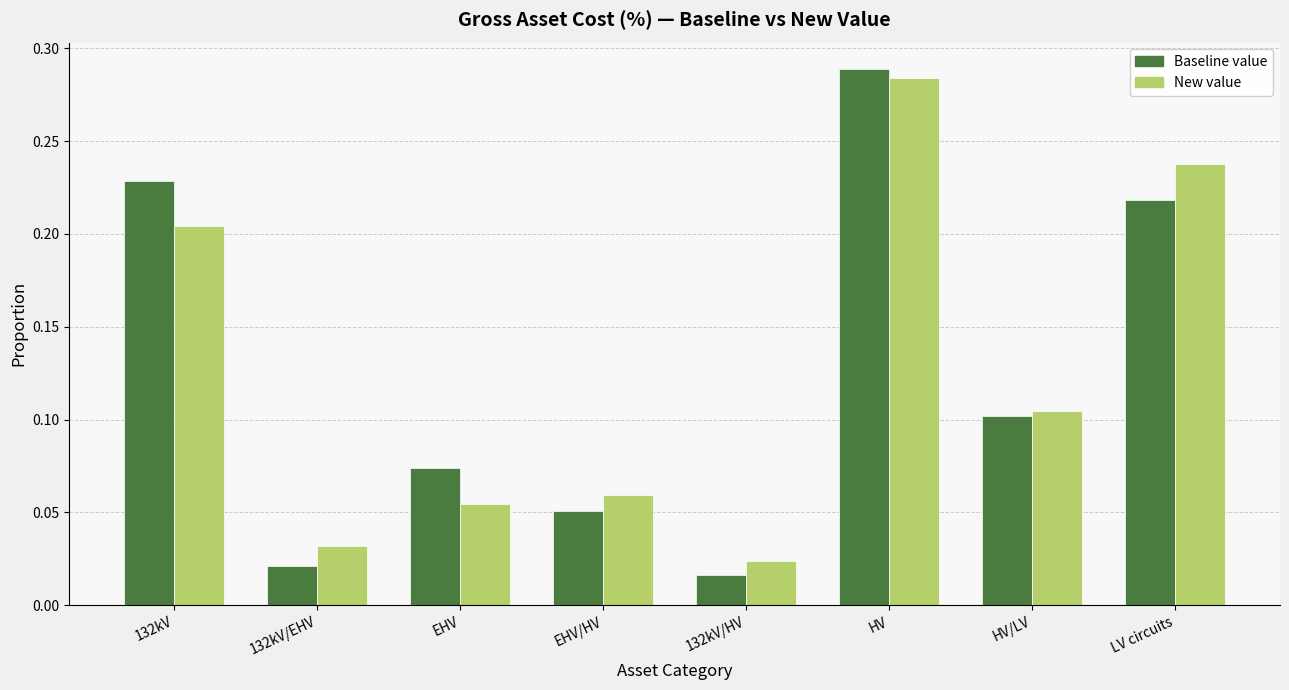

Are the bars horizontal?

No